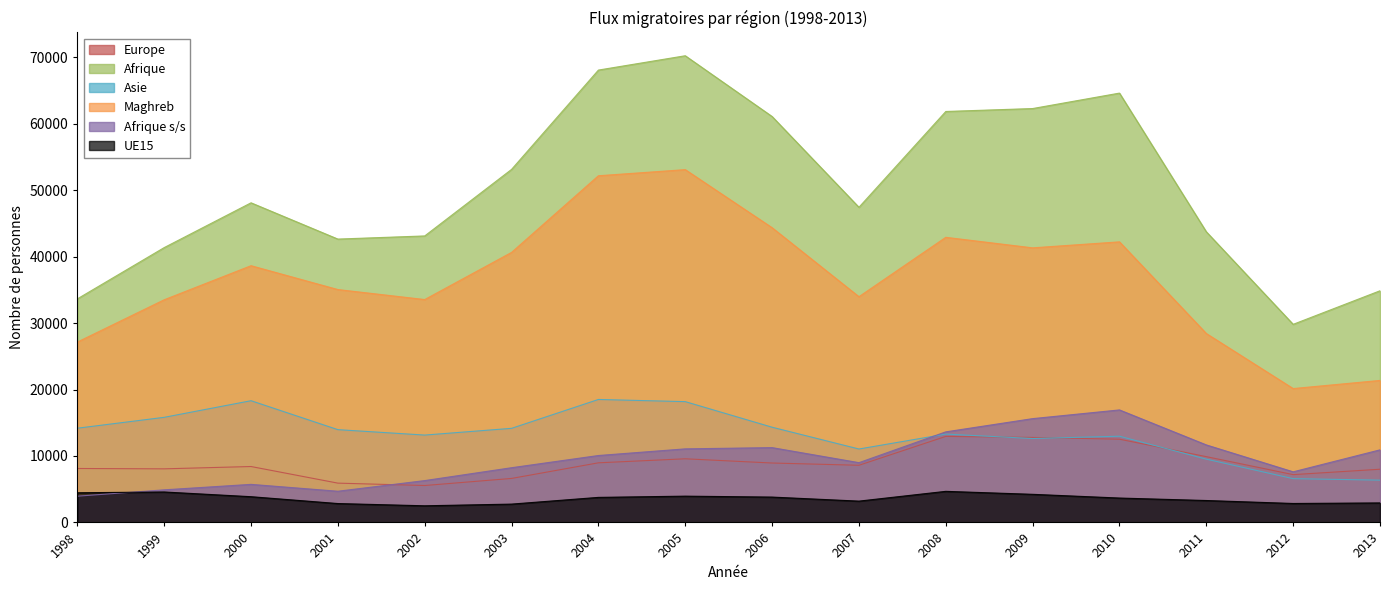

How many lines are shown in the chart?

6